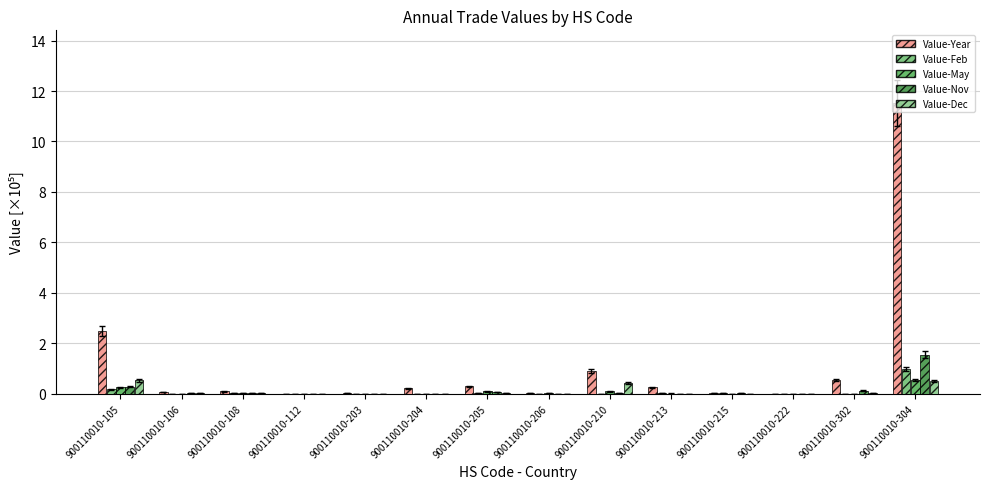

Reading left to right, what are all the values shown in this chart?

Value-Year: 900110010-105=2.5	900110010-106=0.1	900110010-108=0.1	900110010-112=0.0	900110010-203=0.0	900110010-204=0.2	900110010-205=0.3	900110010-206=0.0	900110010-210=0.9	900110010-213=0.2	900110010-215=0.0	900110010-222=0.0	900110010-302=0.6	900110010-304=11.5
Value-Feb: 900110010-105=0.2	900110010-106=0.0	900110010-108=0.0	900110010-112=0.0	900110010-203=0.0	900110010-204=0.0	900110010-205=0.0	900110010-206=0.0	900110010-210=0.0	900110010-213=0.0	900110010-215=0.0	900110010-222=0.0	900110010-302=0.0	900110010-304=1.0
Value-May: 900110010-105=0.3	900110010-106=0.0	900110010-108=0.0	900110010-112=0.0	900110010-203=0.0	900110010-204=0.0	900110010-205=0.1	900110010-206=0.0	900110010-210=0.1	900110010-213=0.0	900110010-215=0.0	900110010-222=0.0	900110010-302=0.0	900110010-304=0.5
Value-Nov: 900110010-105=0.3	900110010-106=0.0	900110010-108=0.0	900110010-112=0.0	900110010-203=0.0	900110010-204=0.0	900110010-205=0.1	900110010-206=0.0	900110010-210=0.0	900110010-213=0.0	900110010-215=0.0	900110010-222=0.0	900110010-302=0.1	900110010-304=1.5
Value-Dec: 900110010-105=0.5	900110010-106=0.0	900110010-108=0.0	900110010-112=0.0	900110010-203=0.0	900110010-204=0.0	900110010-205=0.0	900110010-206=0.0	900110010-210=0.4	900110010-213=0.0	900110010-215=0.0	900110010-222=0.0	900110010-302=0.0	900110010-304=0.5